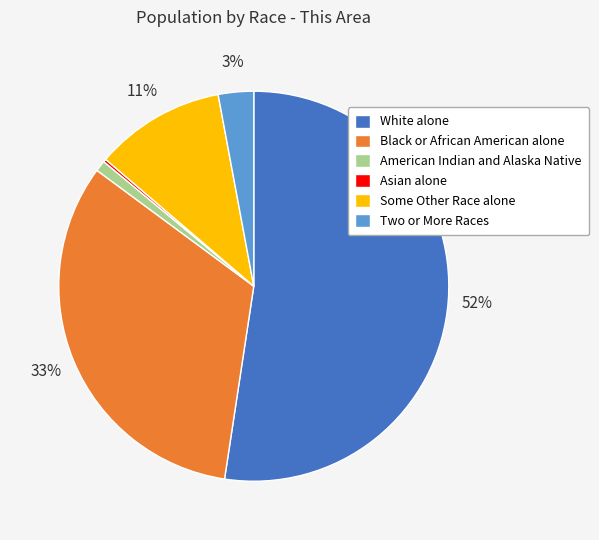

Is there a majority slice in this chart?

Yes